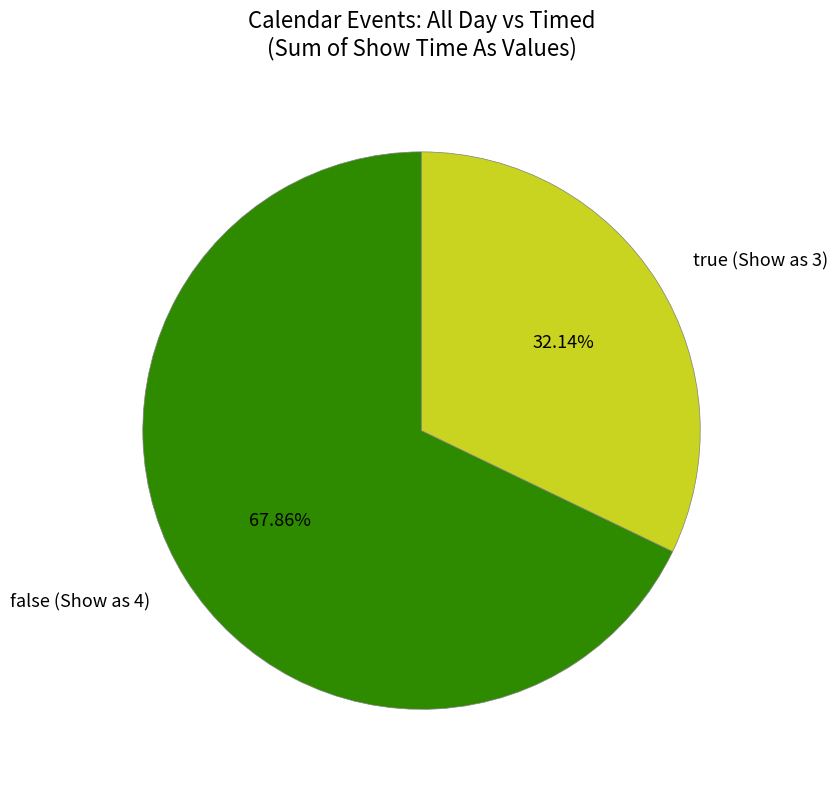

How many slices are in this pie chart?

2